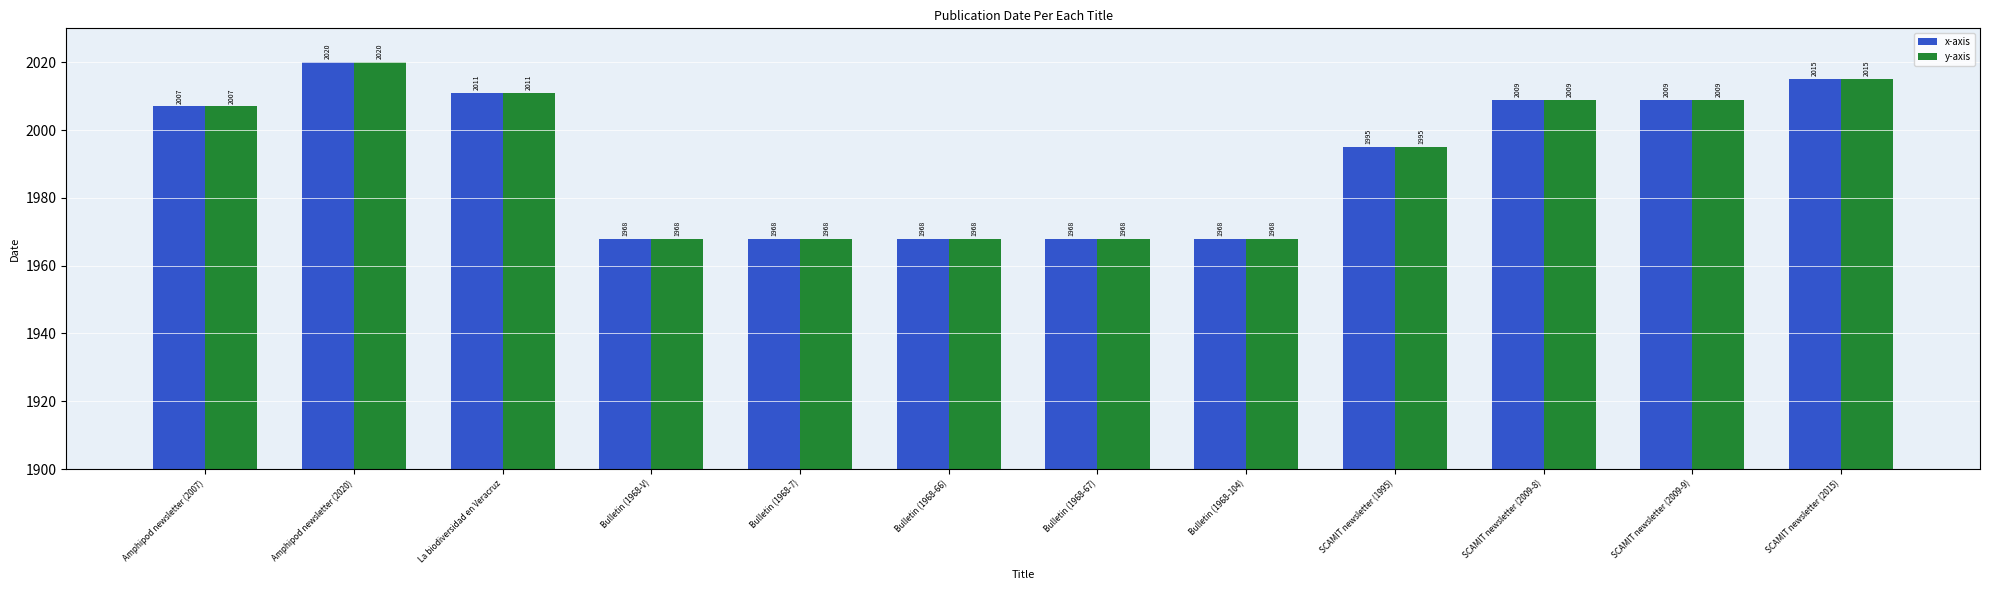

The y-axis series shows 1995 at SCAMIT newsletter (1995). True or false?

True